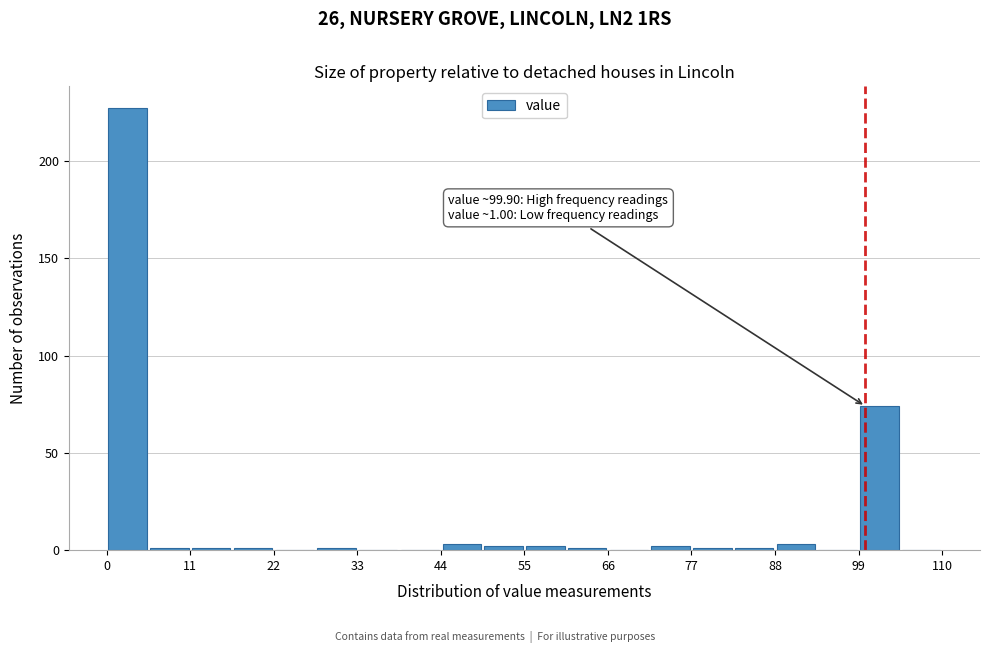

Read against the x-axis, roughly where is the centre of the tallest bar?

2